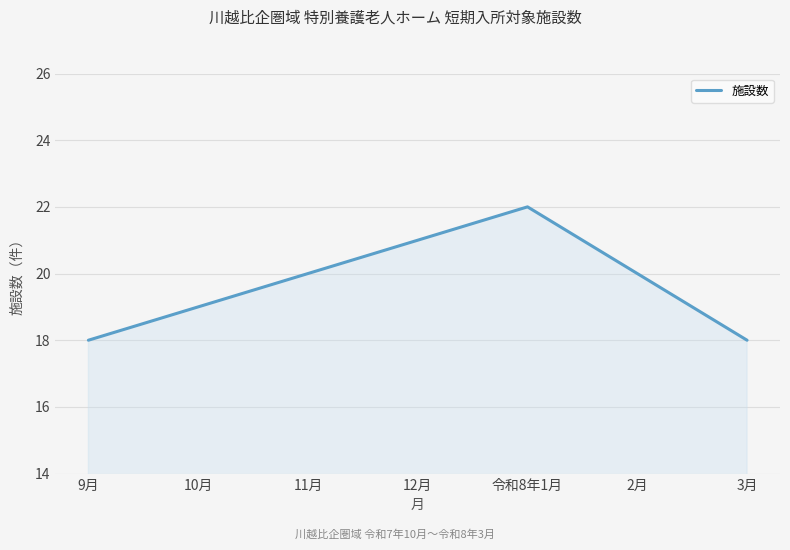

Does the chart display data point markers on the line(s)?

No